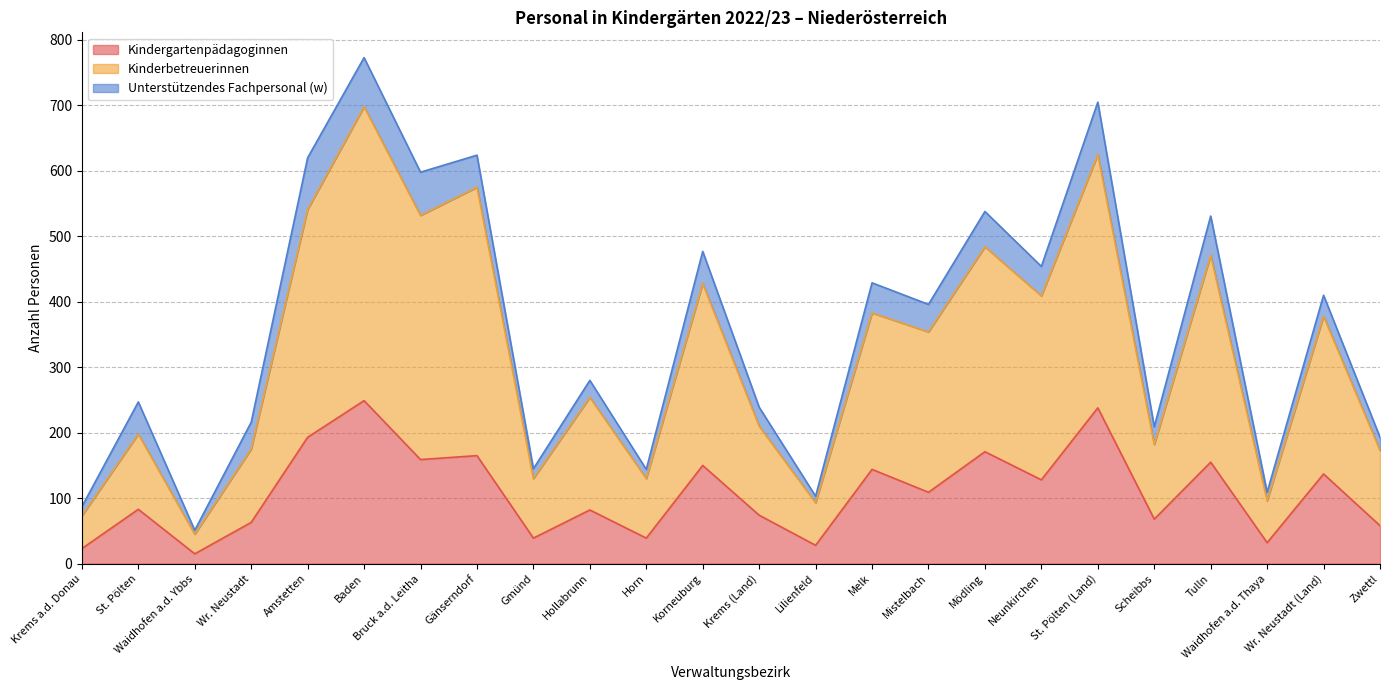

Which series has the largest total across all categories?

Kinderbetreuerinnen